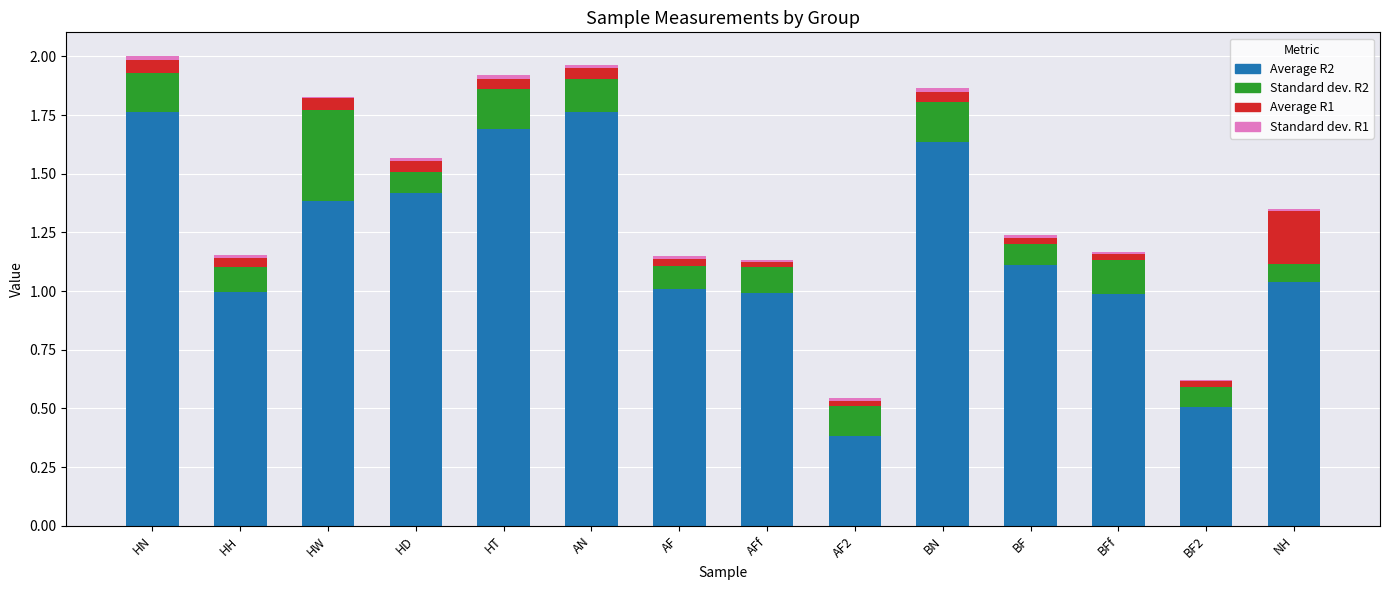

Where is Standard dev. R2 nearest to the value 0?

NH